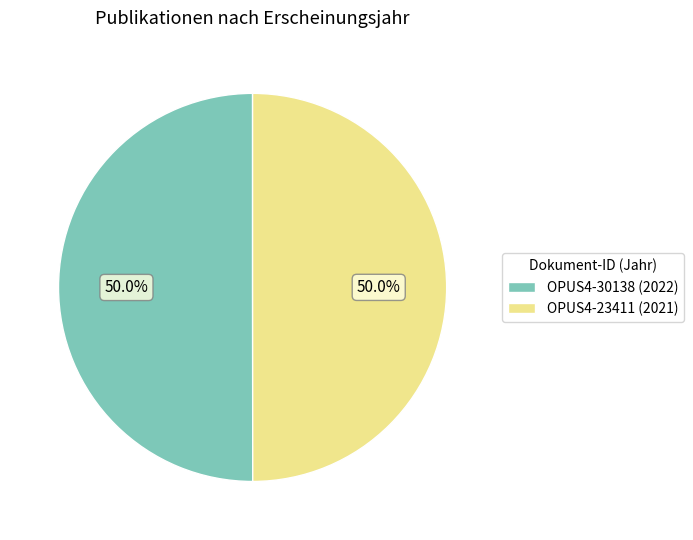

What is the ratio of the value at OPUS4-23411 (2021) to the value at OPUS4-30138 (2022)?

1.0